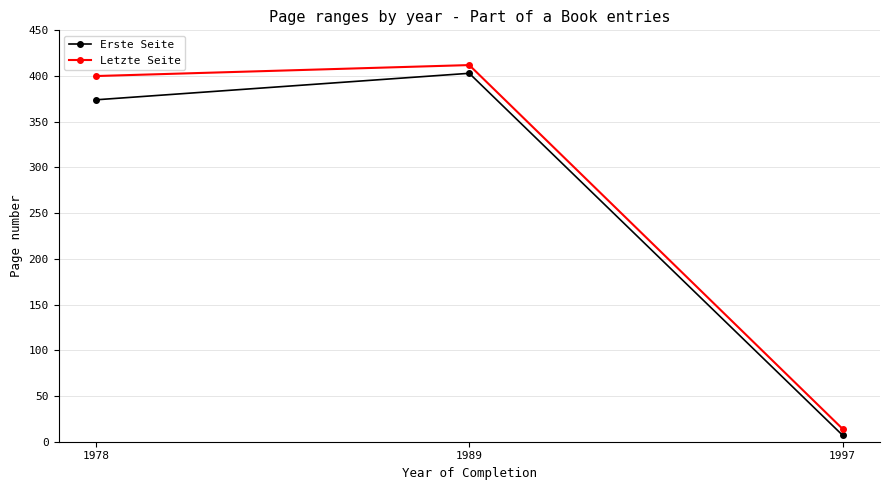

What is the sum of all Letzte Seite values?

826